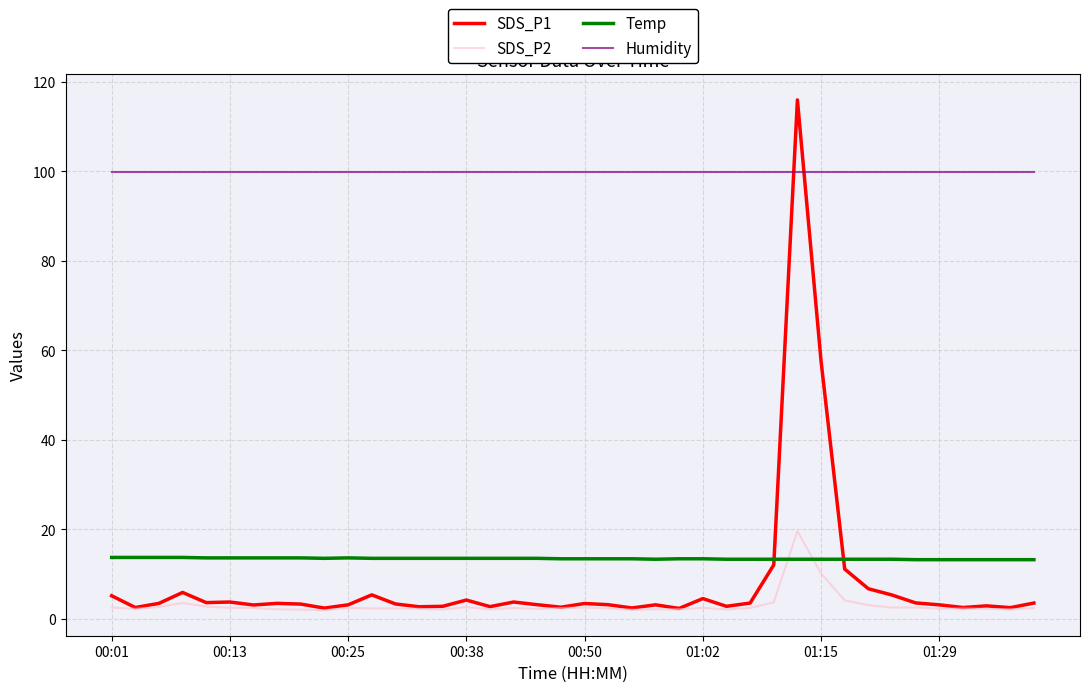

Which series has the largest range (max minus min)?

SDS_P1